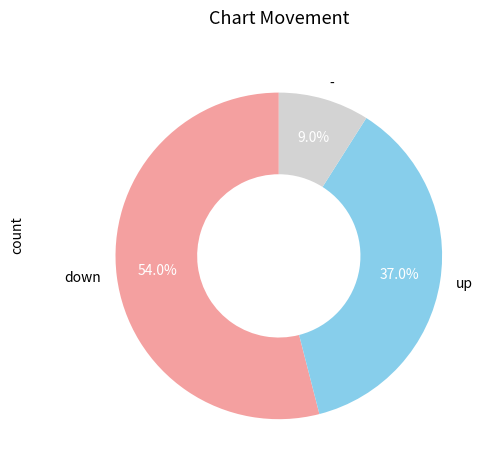

Which category has the biggest portion of the pie?

down